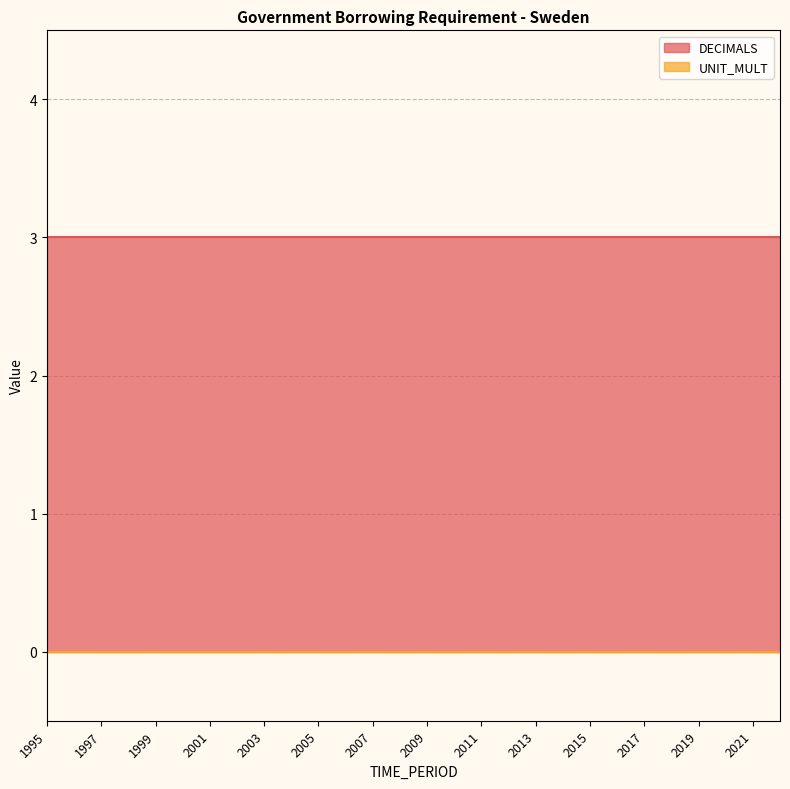

Which label corresponds to the smallest value in the chart?

1995